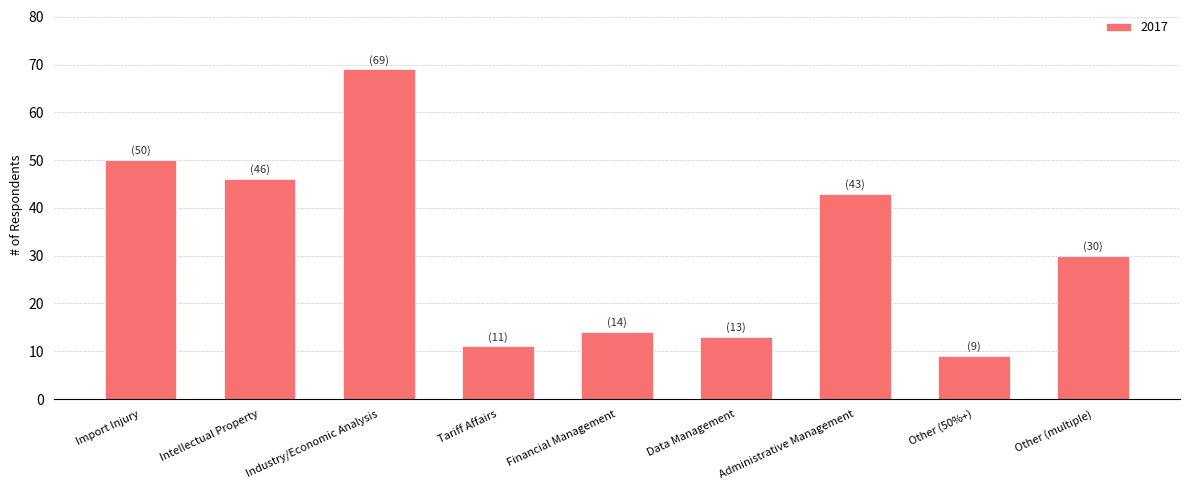

Rank the categories by value from highest to lowest.

Industry/Economic Analysis, Import Injury, Intellectual Property, Administrative Management, Other (multiple), Financial Management, Data Management, Tariff Affairs, Other (50%+)